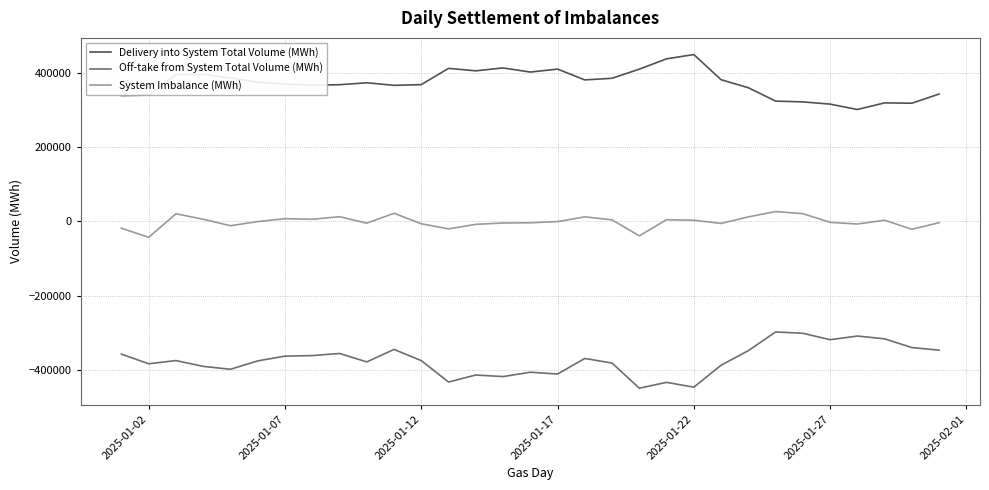

True or false: System Imbalance (MWh) and Off-take from System Total Volume (MWh) intersect in this chart.

False